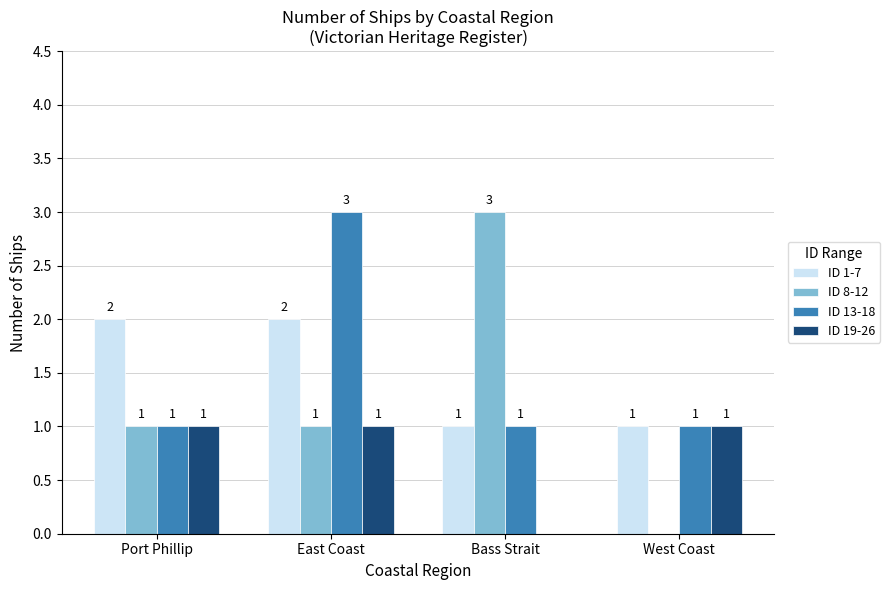

What is the maximum value shown in the chart?

3